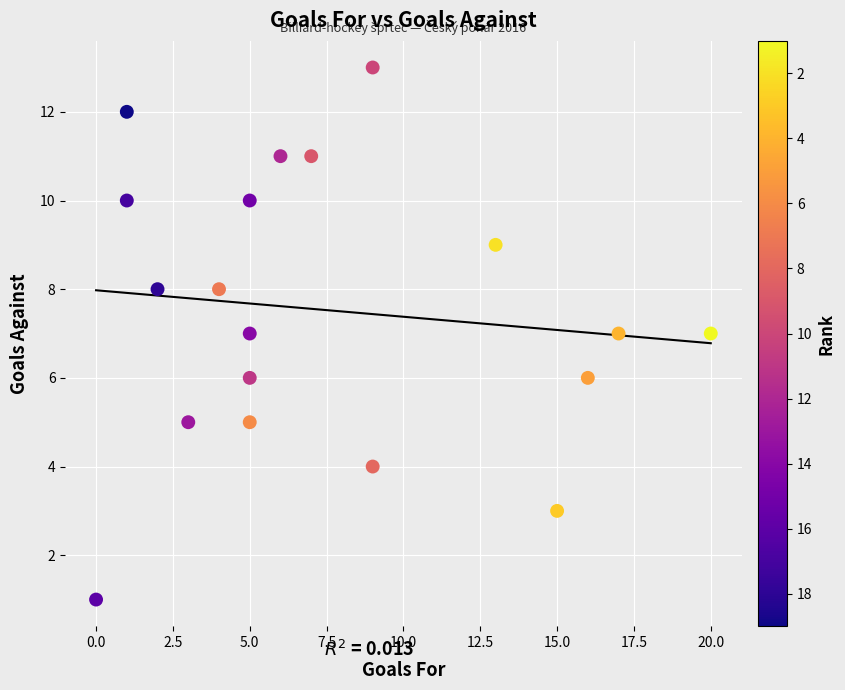

What is the range of X values (max minus min)?

20